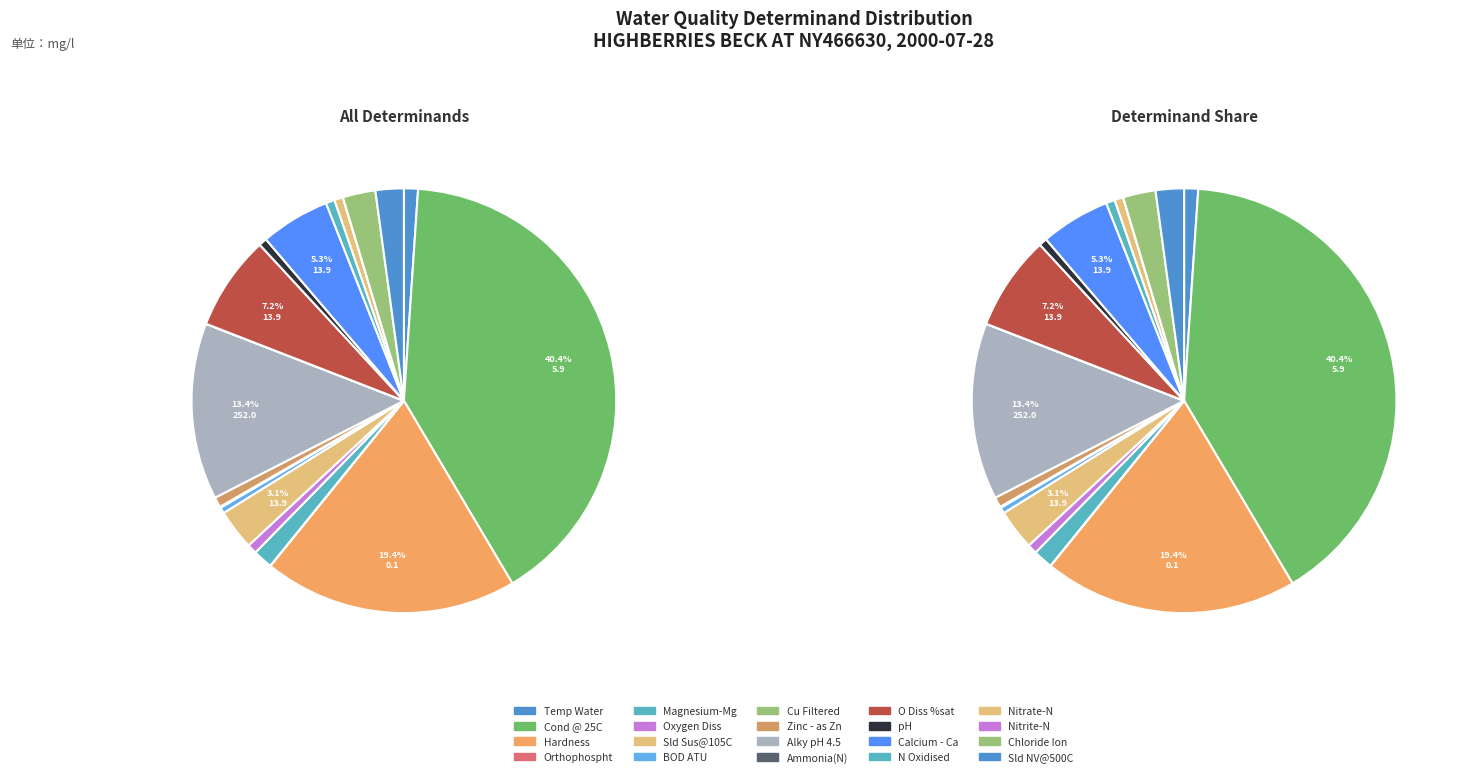

Rank the categories by value from lowest to highest.

Nitrite-N, Orthophospht, Ammonia(N), Cu Filtered, BOD ATU, pH, Nitrate-N, N Oxidised, Oxygen Diss, Zinc - as Zn, Temp Water, Magnesium-Mg, Sld NV@500C, Chloride Ion, Sld Sus@105C, Calcium - Ca, O Diss %sat, Alky pH 4.5, Hardness, Cond @ 25C